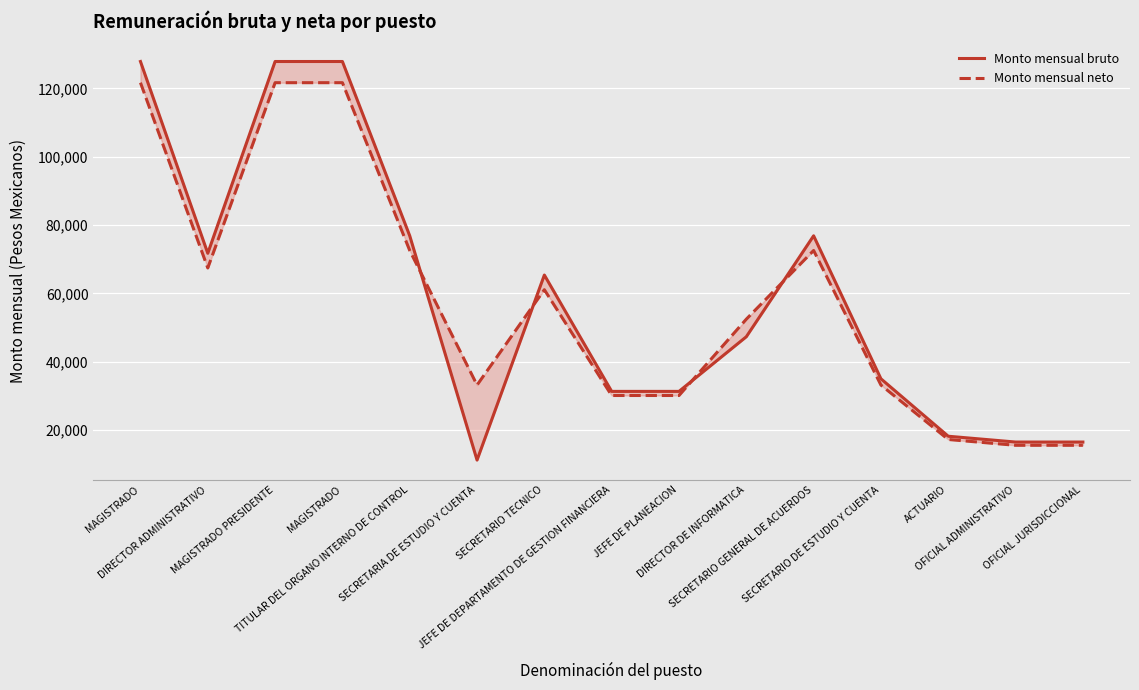

What is the highest value of the Monto mensual bruto series?

127901.0